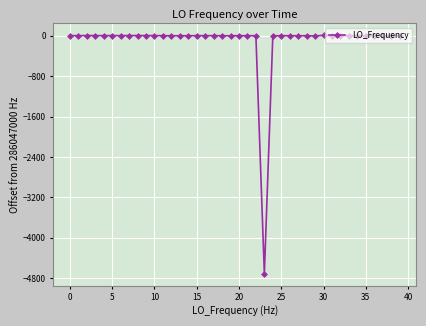

True or false: the data has more than 1 interior local peaks.

True